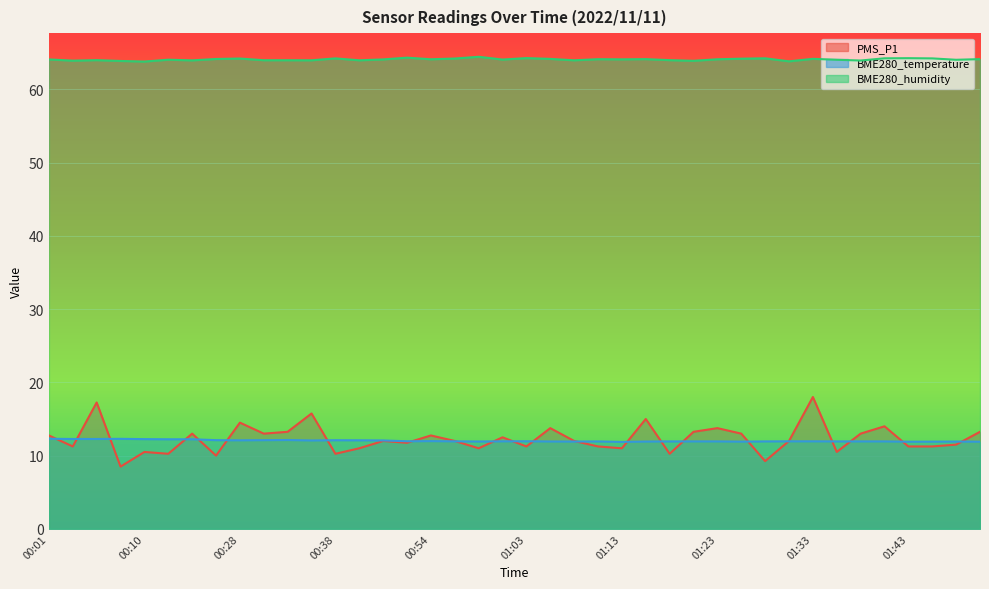

What is the difference between the BME280_temperature values at 01:08 and 00:10?

0.3